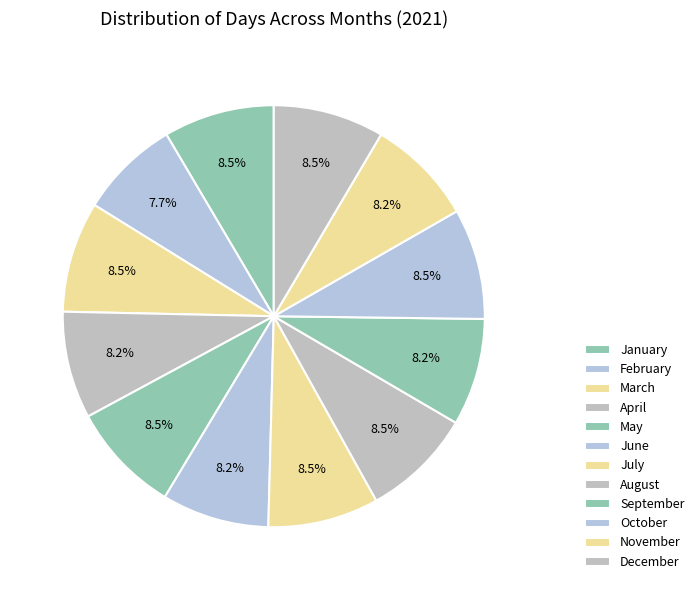

Count the number of slices in the pie.

12